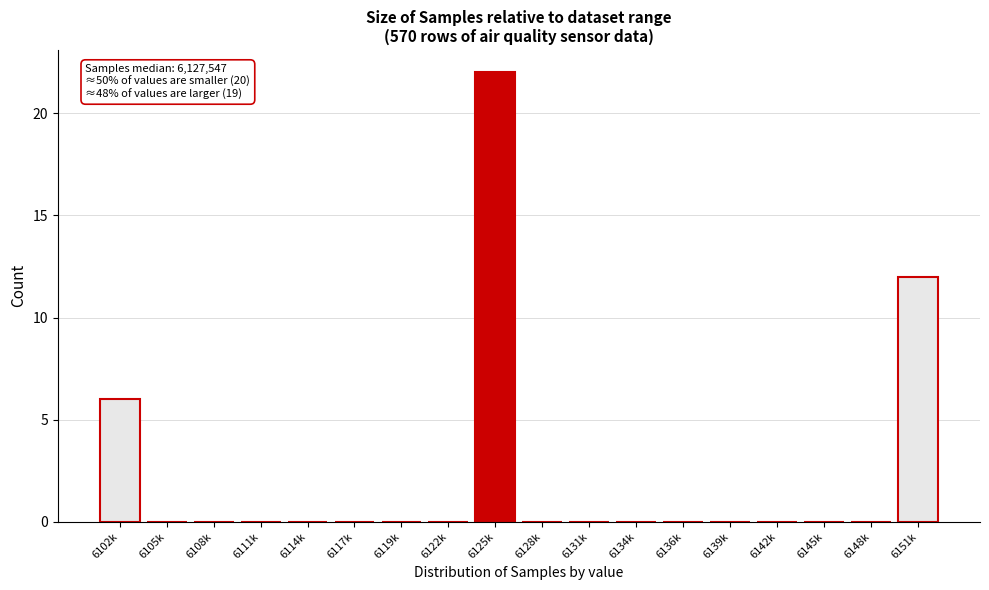

Reading left to right, list all the values displayed in this chart.

6102k=6	6105k=0	6108k=0	6111k=0	6114k=0	6117k=0	6119k=0	6122k=0	6125k=22	6128k=0	6131k=0	6134k=0	6136k=0	6139k=0	6142k=0	6145k=0	6148k=0	6151k=12